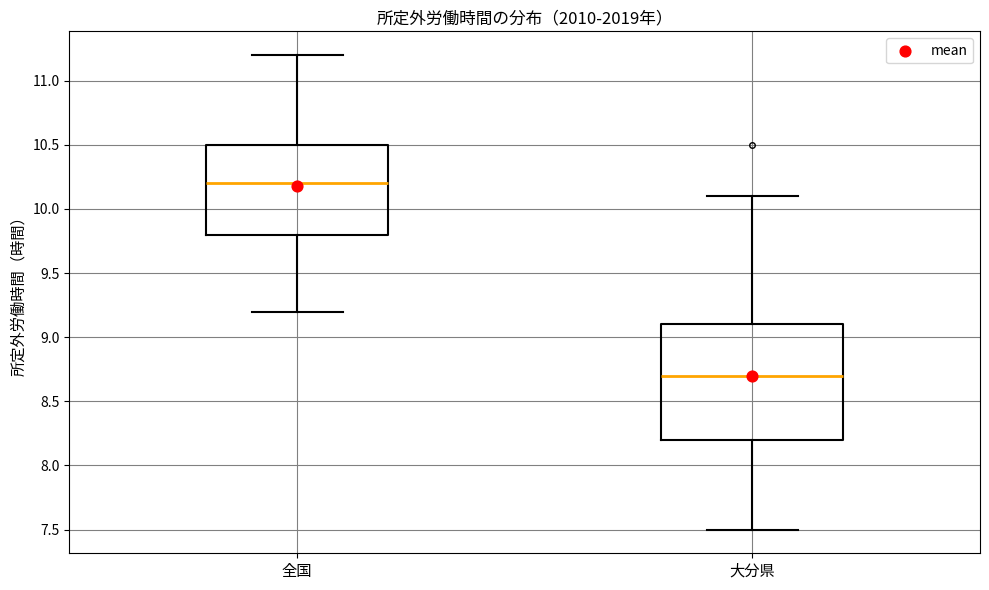

Reading left to right, read every box against the y-axis: the position of its median line, the range the box covers, and the ends of its whiskers. The values are not printed on the chart, so give them approximately, as read against the axis.

全国: median 10.2, box 9.8 to 10.5, whiskers 9.2 to 11.2
大分県: median 8.7, box 8.2 to 9.1, whiskers 7.5 to 10.1